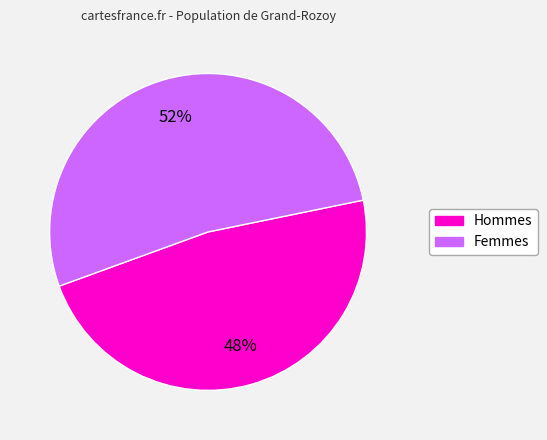

The Femmes slice represents 52% of the pie. True or false?

True